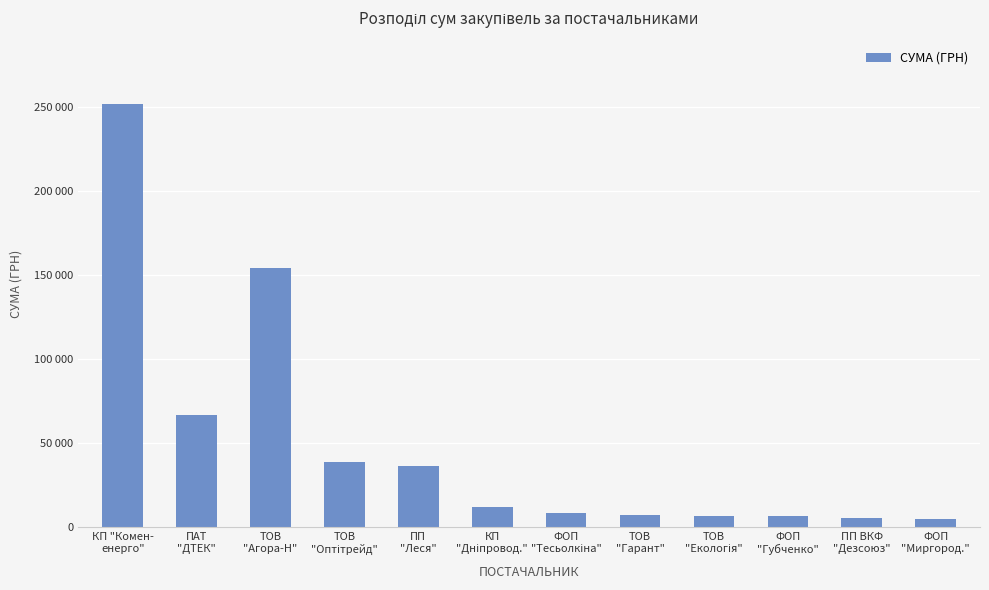

Where is the data nearest to the value 128441?

ТОВ
"Агора-Н"